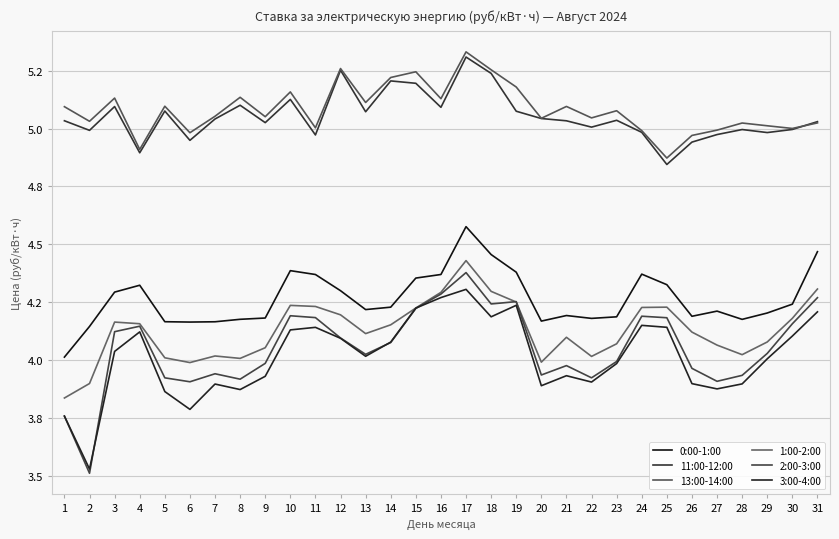

Is this an area chart (filled region under the line)?

No